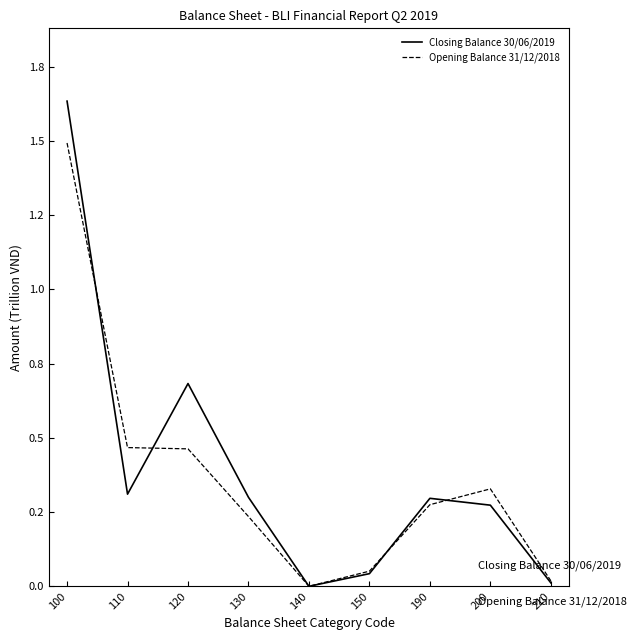

How many intersections are there between Opening Balance 31/12/2018 and Closing Balance 30/06/2019?

5